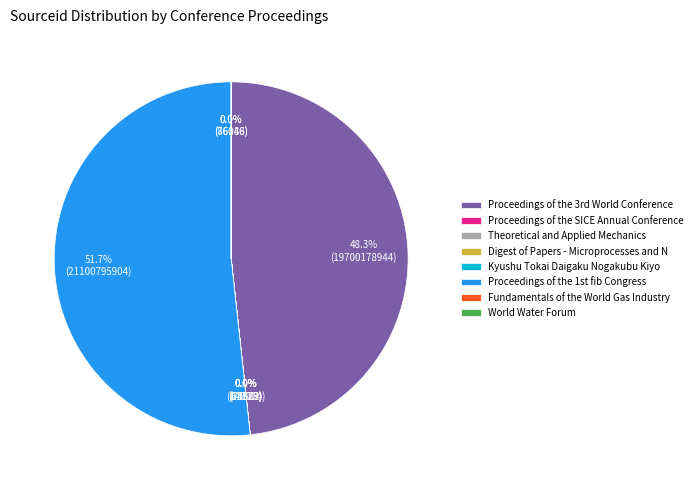

Is there any slice that represents more than half of the pie?

Yes